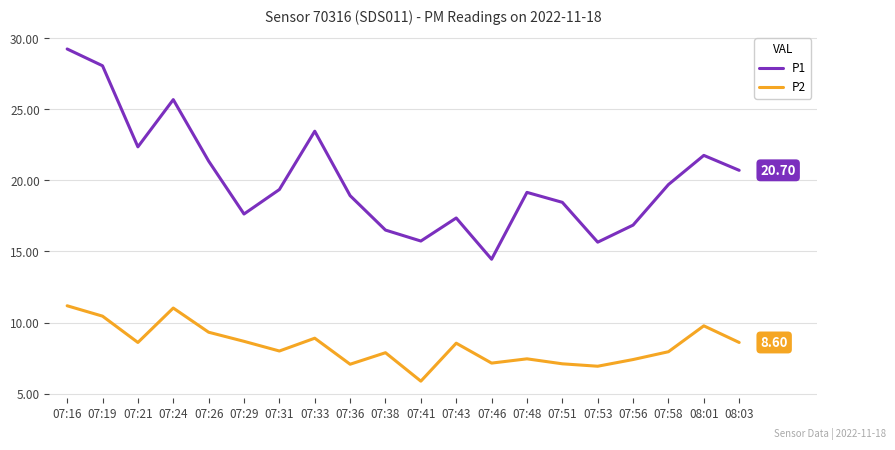

Count the number of data series in this chart.

2